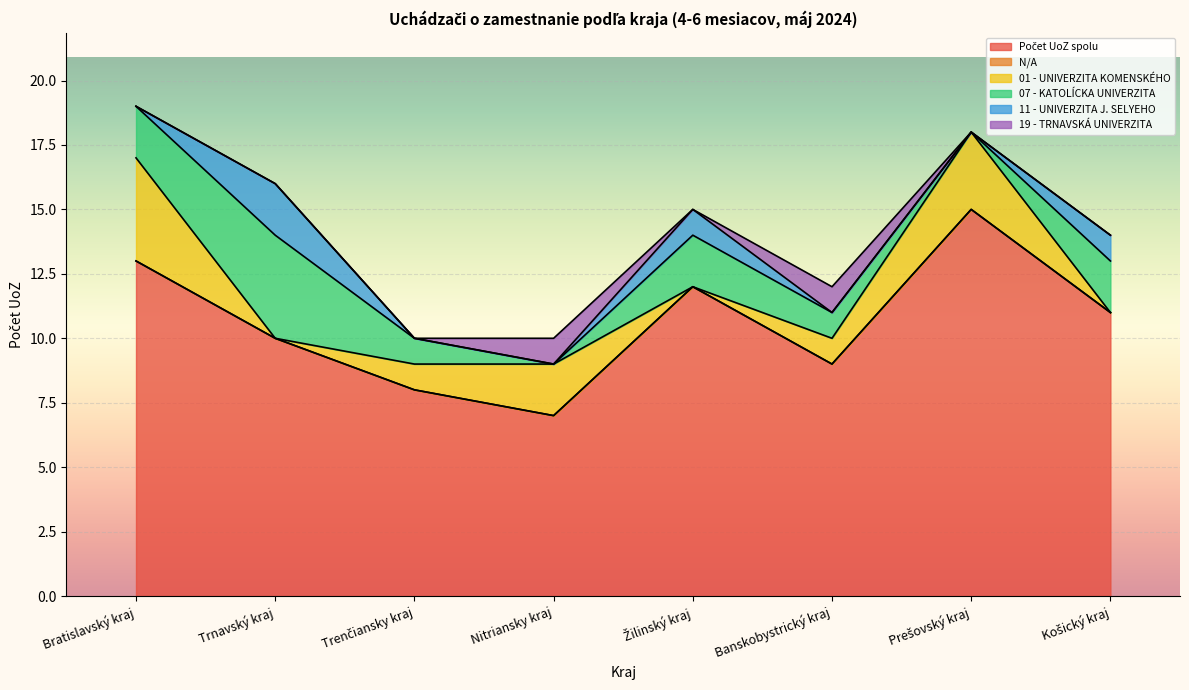

How many 01 - UNIVERZITA KOMENSKÉHO values are between 0 and 3?

7